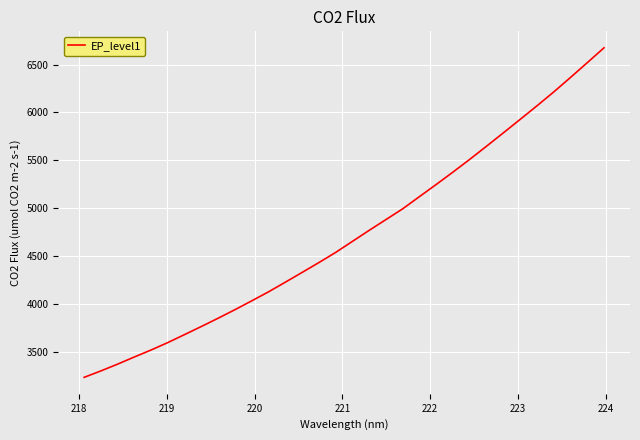

What is the difference between the maximum and minimum values?

3445.6